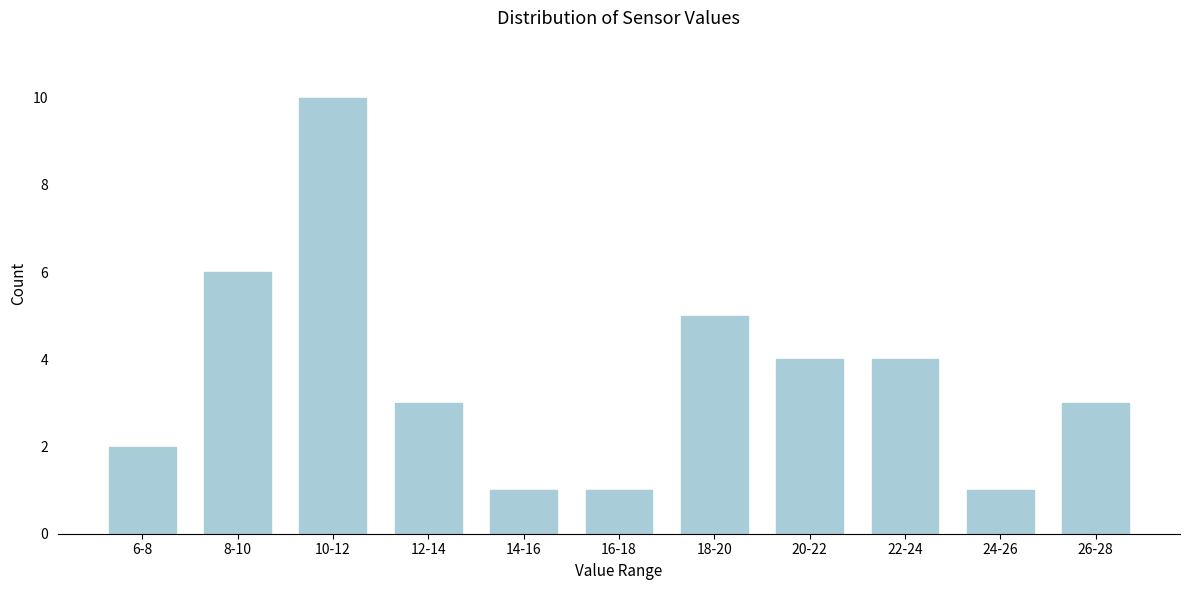

Reading left to right, extract all data points from this chart.

2	6	10	3	1	1	5	4	4	1	3